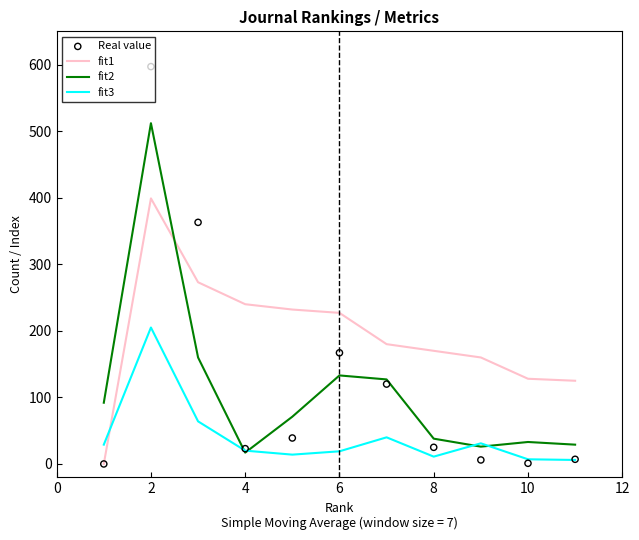

Which series has the widest spread of Y values?

Real value